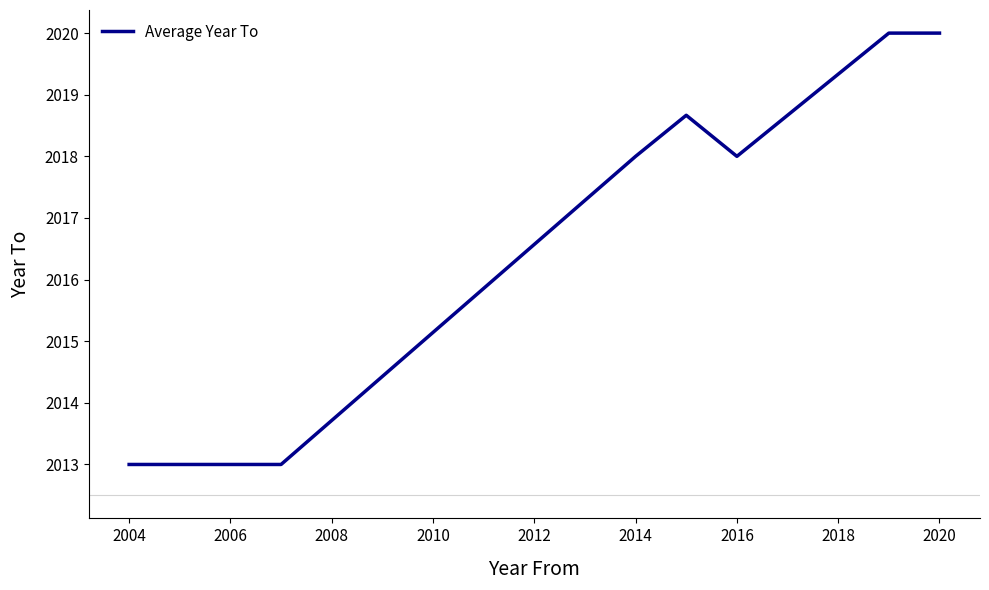

What is the maximum value shown in the chart?

2020.0